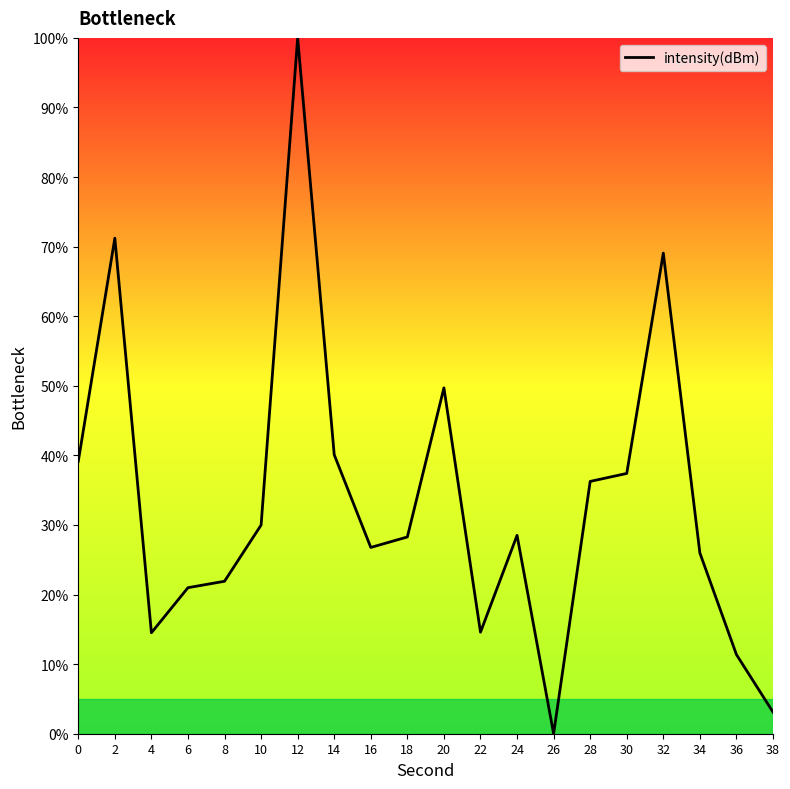

What is the greatest value displayed?

100.0